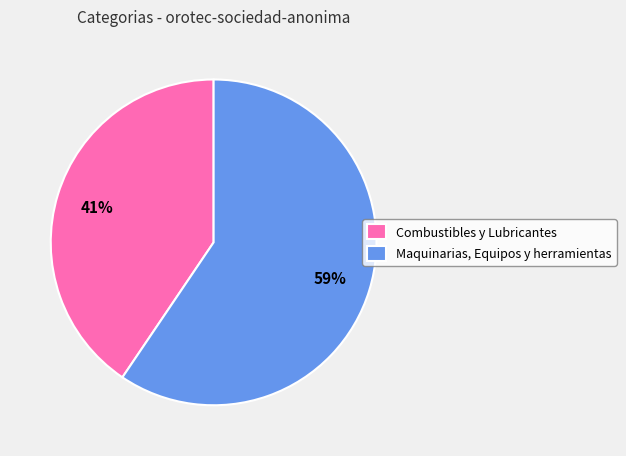

To the nearest percent, what is the combined percentage of Combustibles y Lubricantes and Maquinarias, Equipos y herramientas?

100%